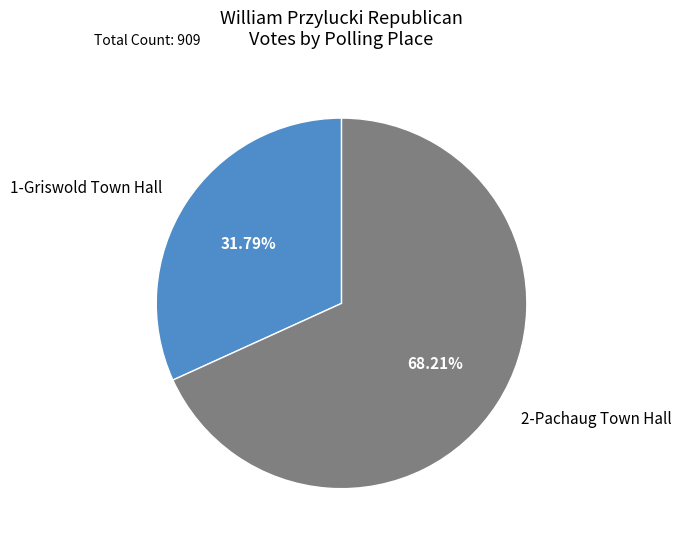

Approximately how many times larger is the value at 1-Griswold Town Hall compared to 2-Pachaug Town Hall?

0.5